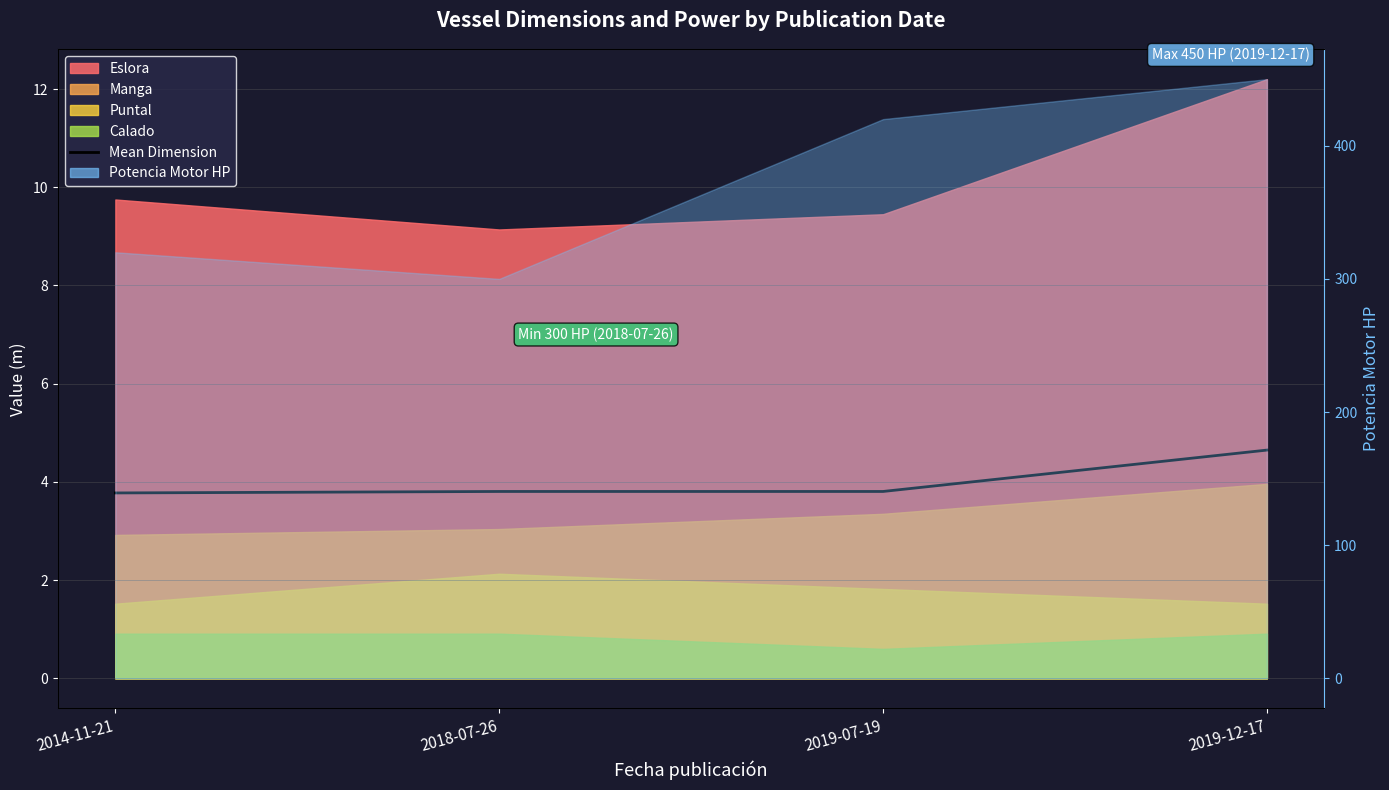

At which category does the chart reach its minimum across all series?

2014-11-21